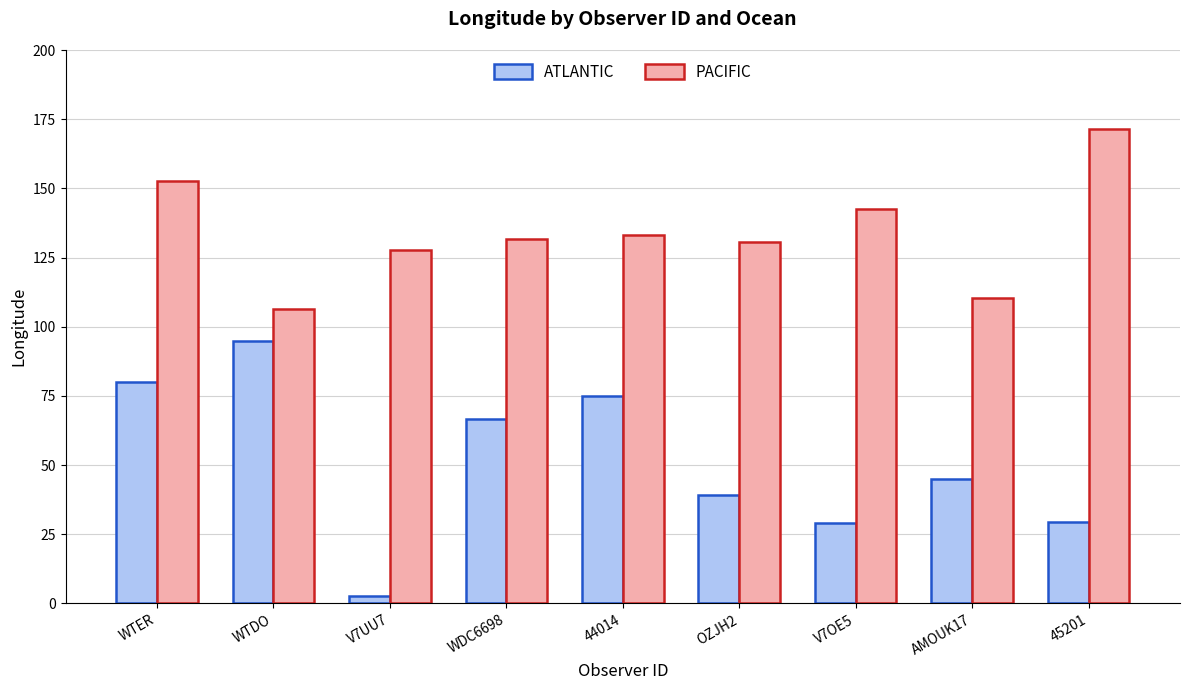

What is the label of the 8th bar from the left?

AMOUK17